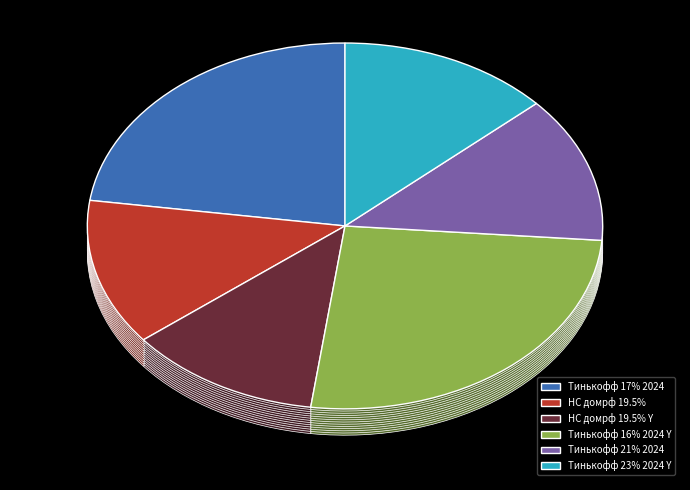

Between Тинькофф 23% 2024 Y and Тинькофф 17% 2024, which is larger?

Тинькофф 17% 2024